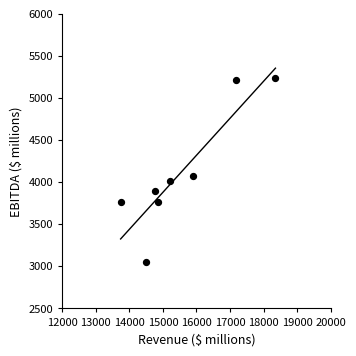

What is the range of X values (max minus min)?

4613